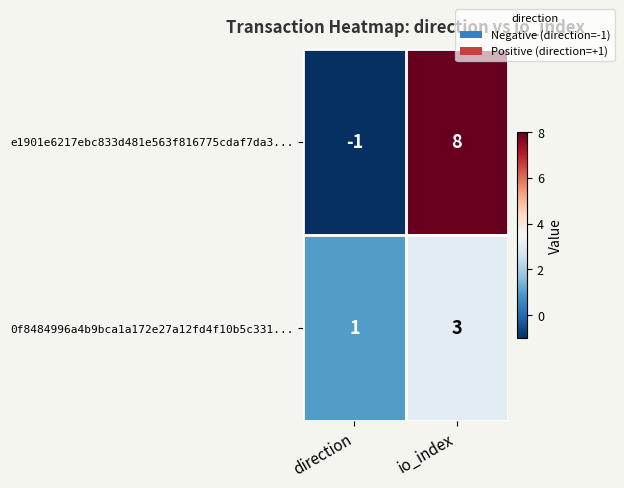

Which series has the largest range (max minus min)?

e1901e6217ebc833d481e563f816775cdaf7da3...